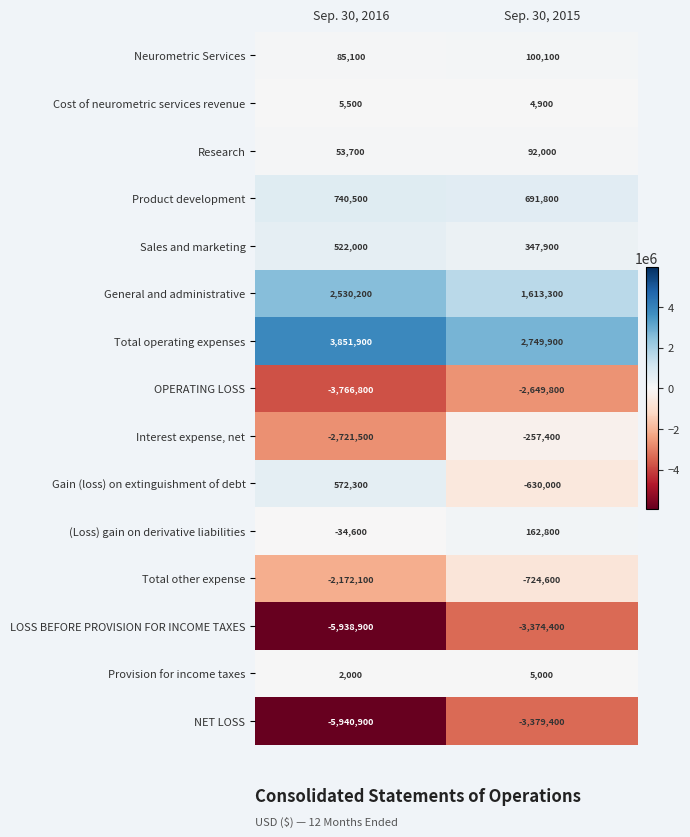

Is it true that LOSS BEFORE PROVISION FOR INCOME TAXES equals -1111978 at Sep. 30, 2015?

False